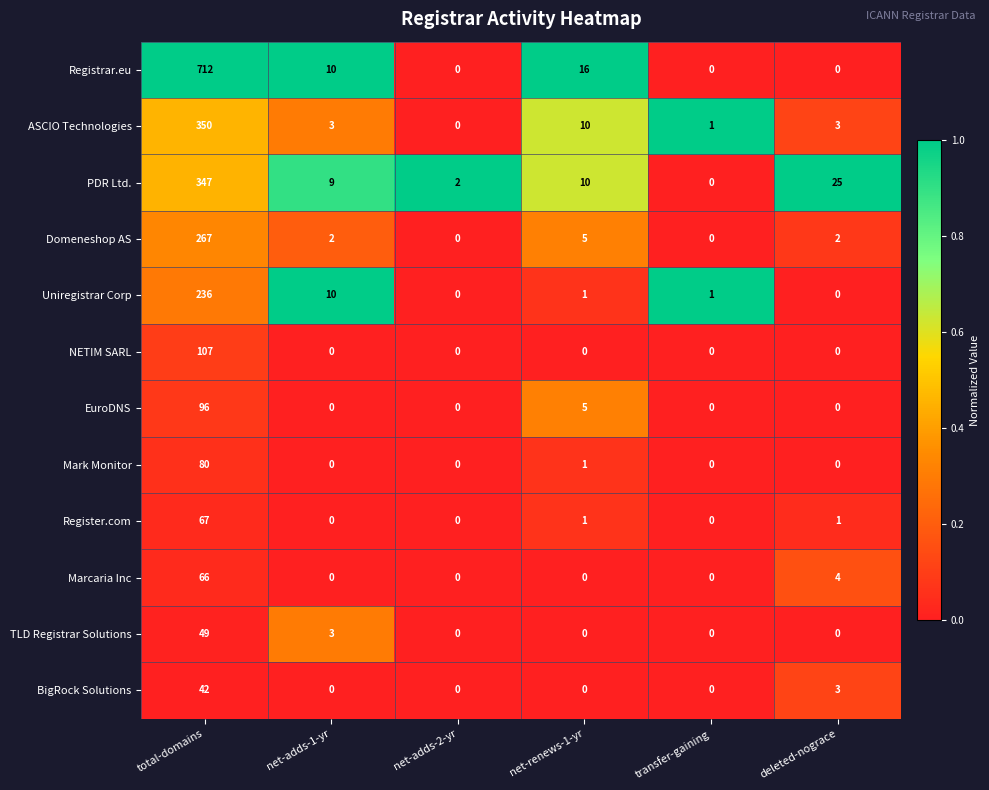

Rank the series at total-domains from lowest to highest value.

BigRock Solutions, TLD Registrar Solutions, Marcaria Inc, Register.com, Mark Monitor, EuroDNS, NETIM SARL, Uniregistrar Corp, Domeneshop AS, PDR Ltd., ASCIO Technologies, Registrar.eu